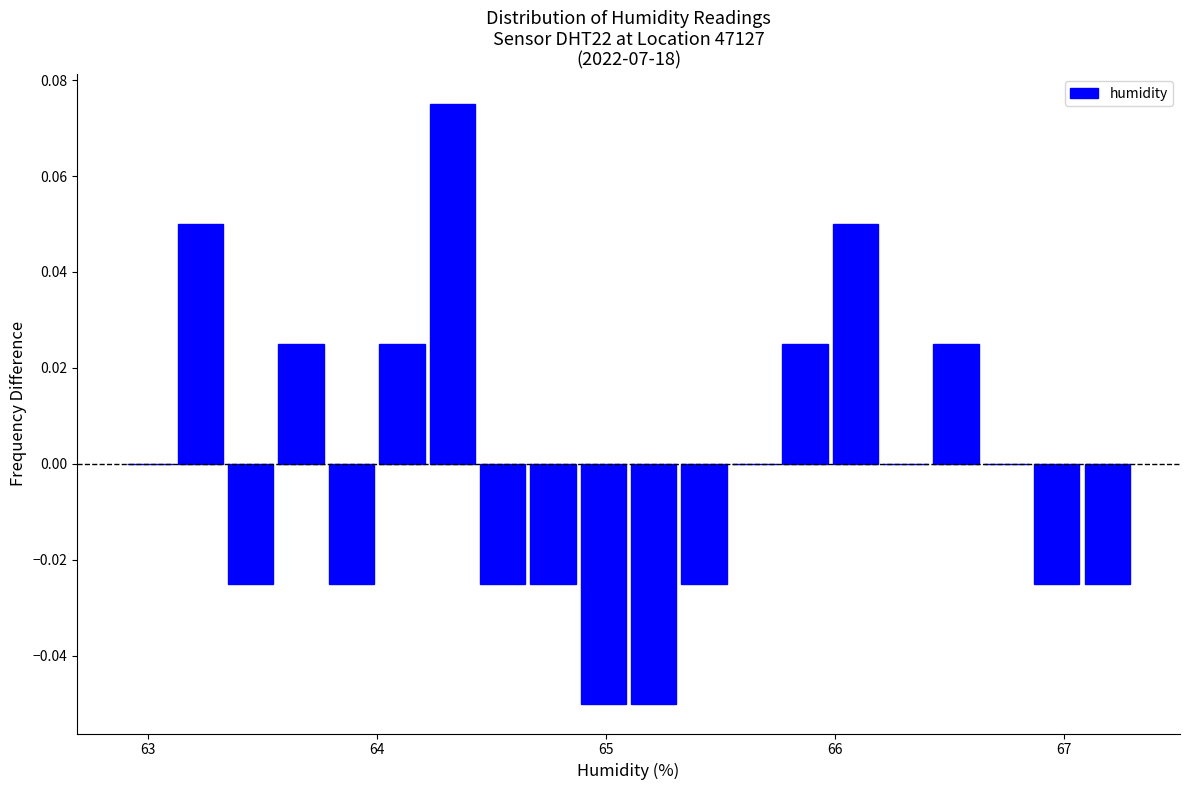

Read against the x-axis, roughly where is the centre of the tallest bar?

64.3